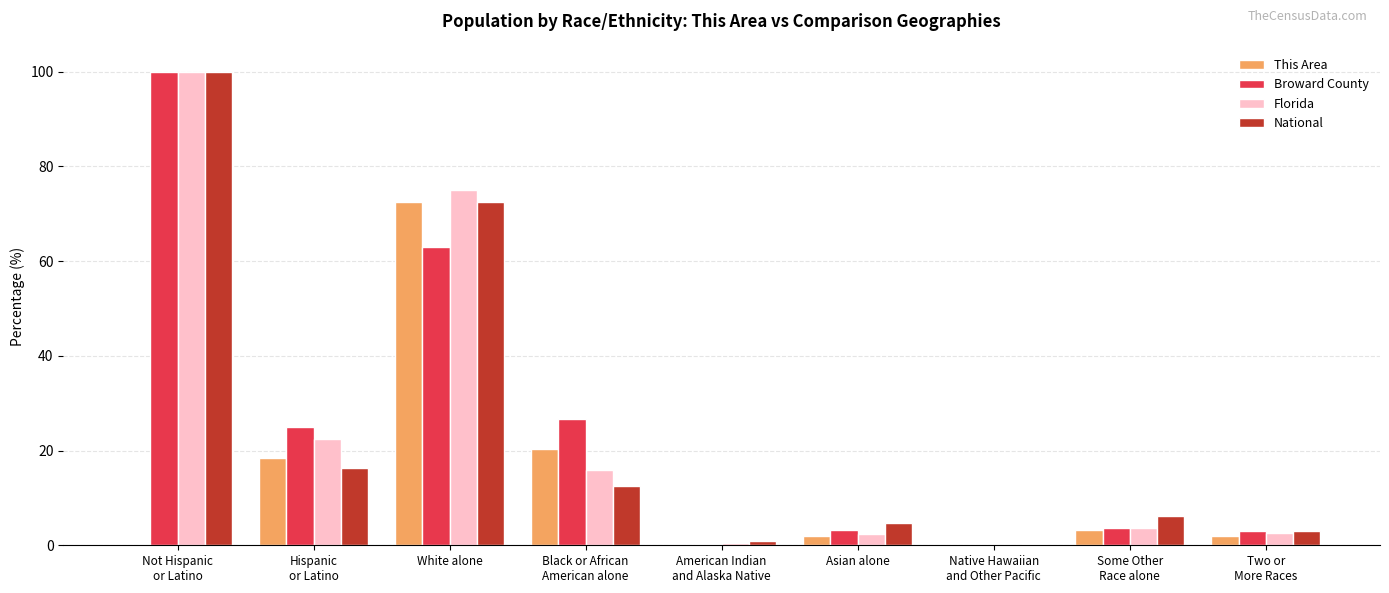

What is the sum of the Broward County values at Native Hawaiian
and Other Pacific and Two or
More Races?

3.0